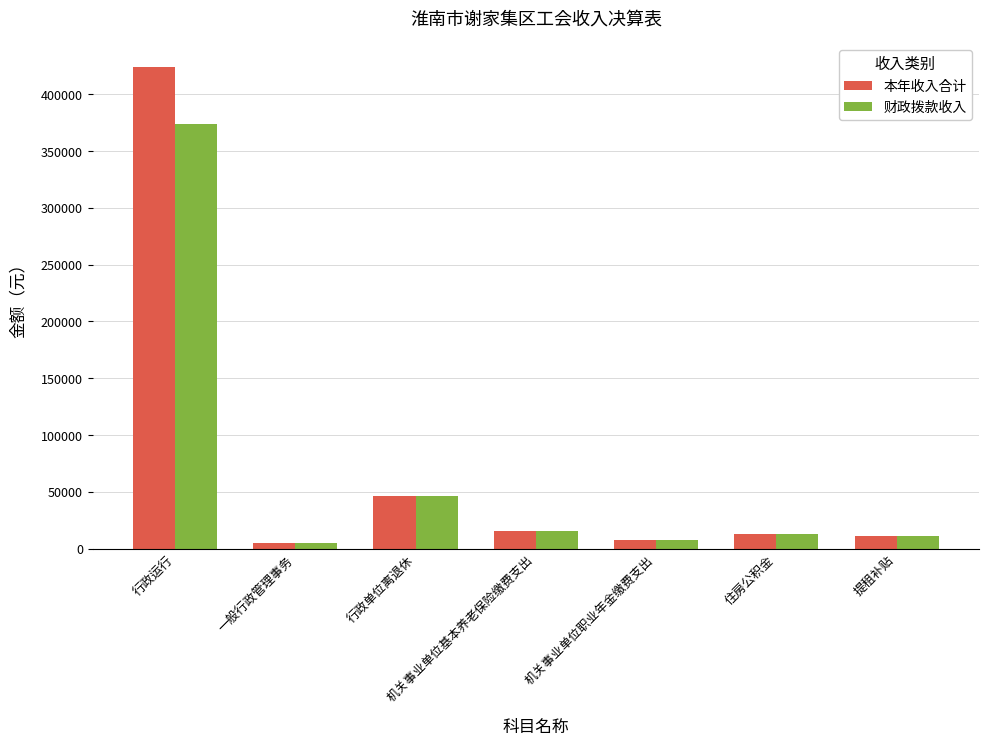

Where is 财政拨款收入 nearest to the value 189543?

行政单位离退休